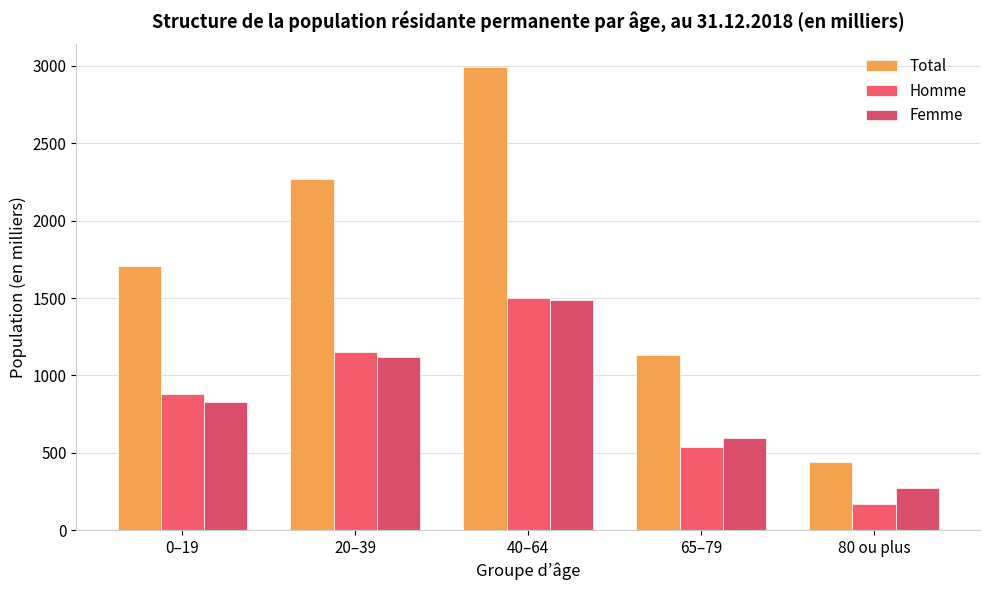

What is the difference between the maximum and minimum values in the Homme series?

1335.2